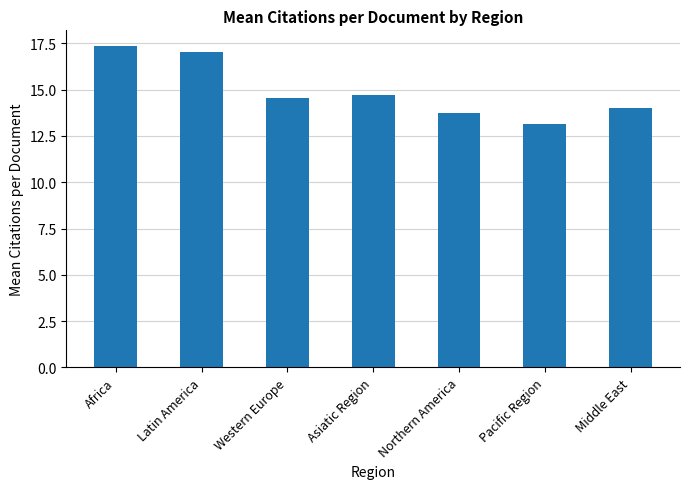

What is the label of the 2nd bar from the right?

Pacific Region